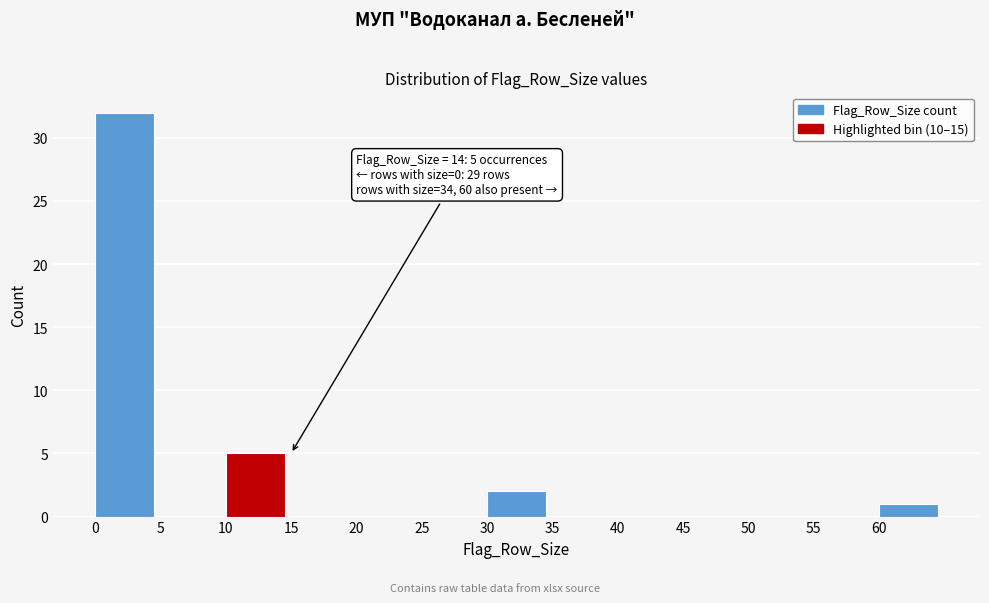

Over which range of the x-axis is the bar tallest?

0 to 5